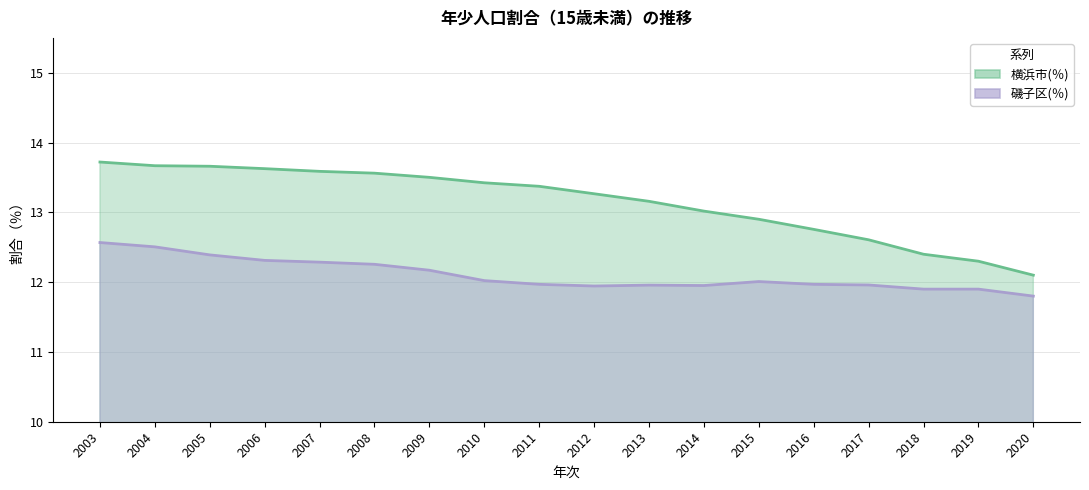

True or false: 横浜市(％) and 磯子区(％) intersect in this chart.

False